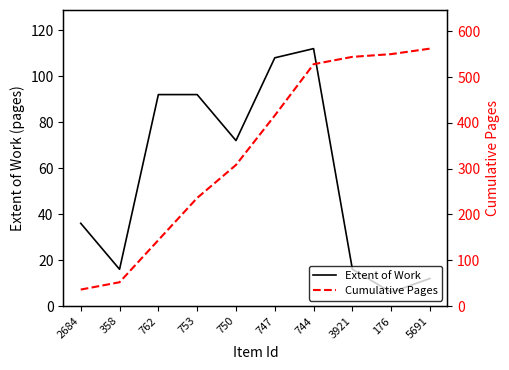

Reading right to left, transcribe all the data shown in this chart.

Extent of Work: 5691=12	176=6	3921=16	744=112	747=108	750=72	753=92	762=92	358=16	2684=36
Cumulative Pages: 5691=562	176=550	3921=544	744=528	747=416	750=308	753=236	762=144	358=52	2684=36